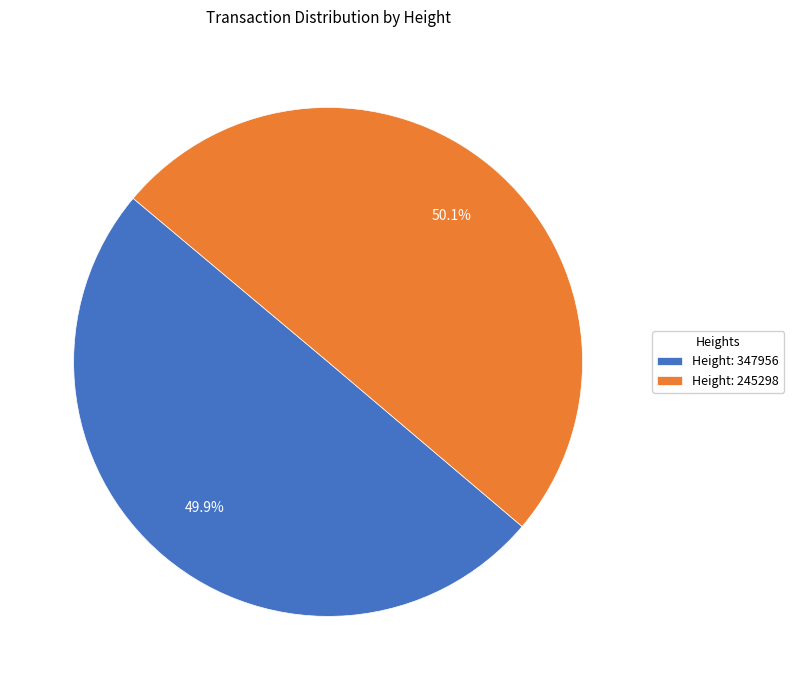

Is there a majority slice in this chart?

Yes